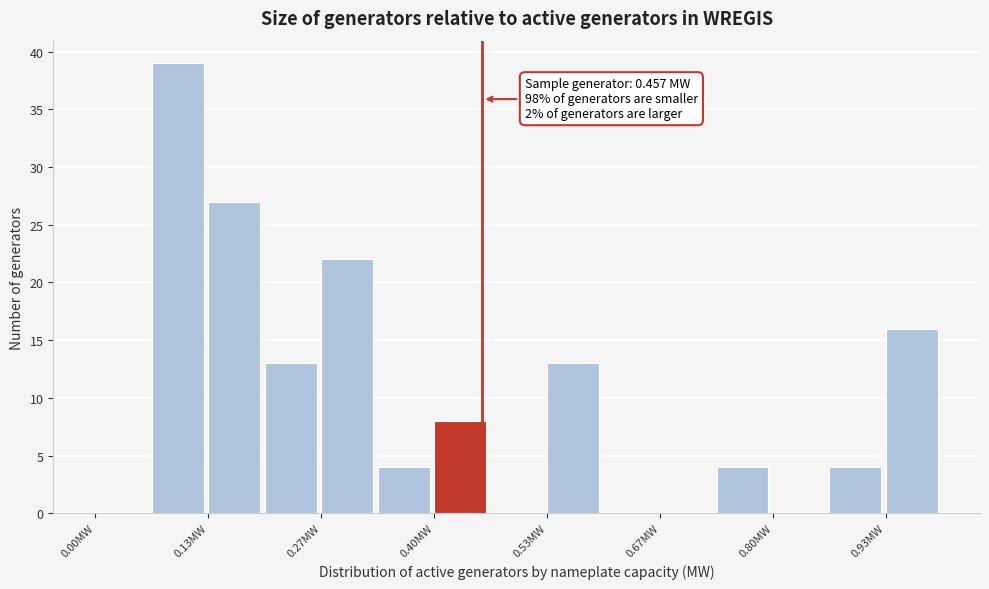

Around what value on the x-axis is the tallest bar? Give the approximate position of its centre, as read against the axis.

0.10